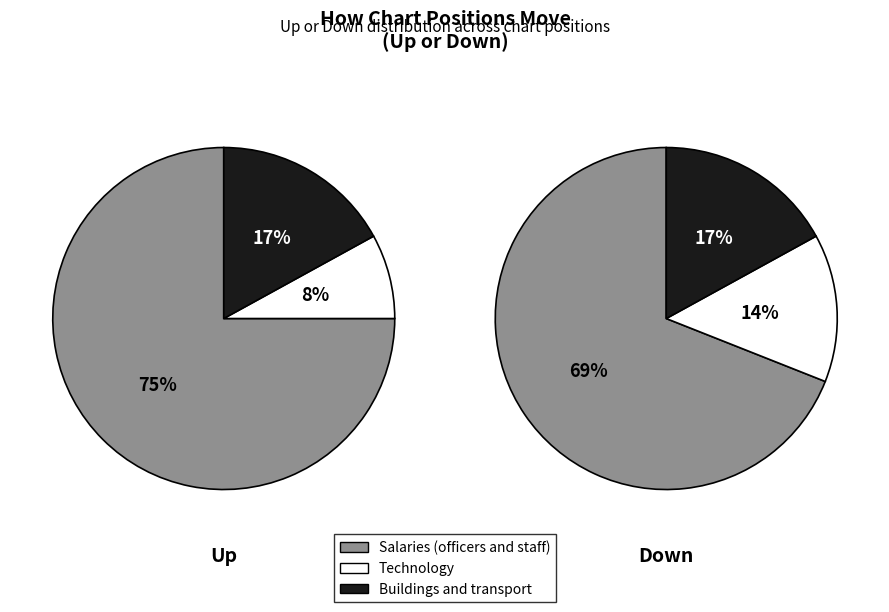

Does any single category account for the majority?

Yes